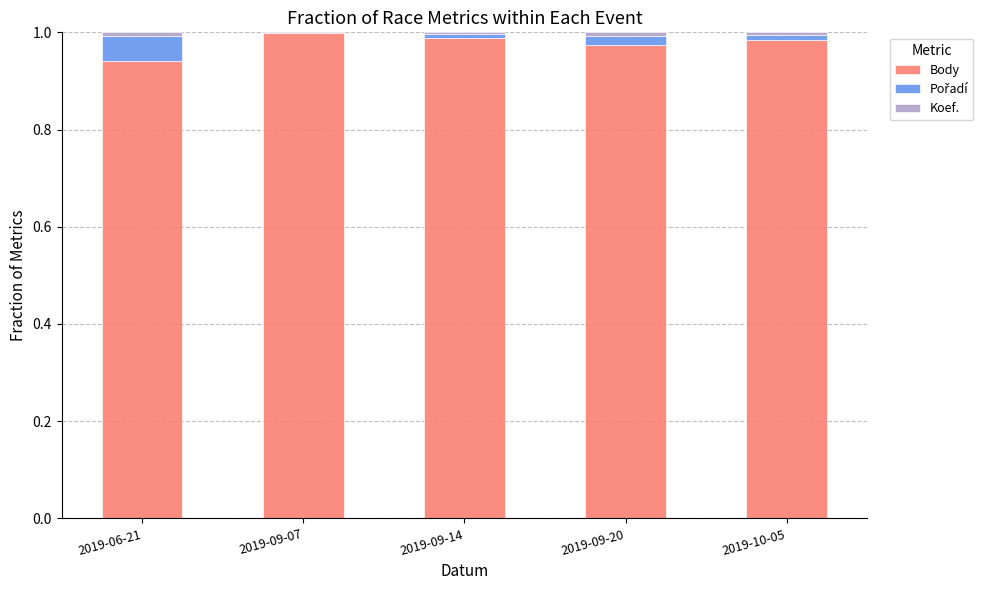

The value of Body at 2019-09-07 is 1.0. True or false?

True